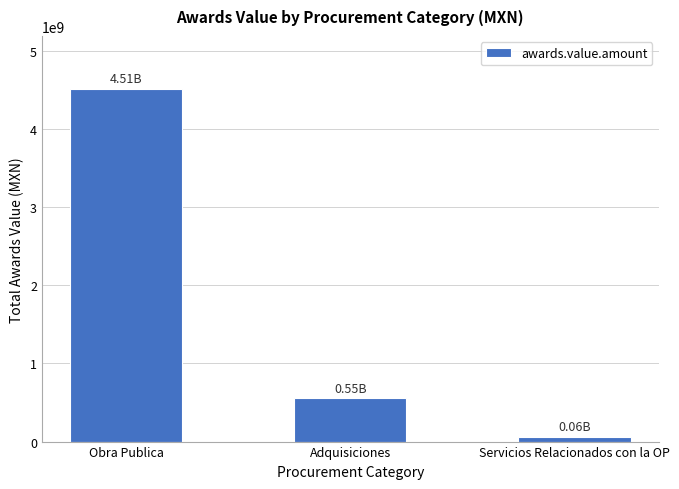

What is the difference between the values at Servicios Relacionados con la OP and Adquisiciones?

492995476.7